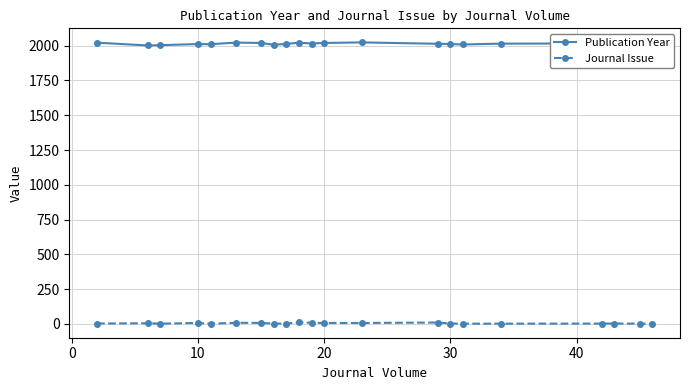

True or false: Publication Year has more than 1 interior local peaks.

True